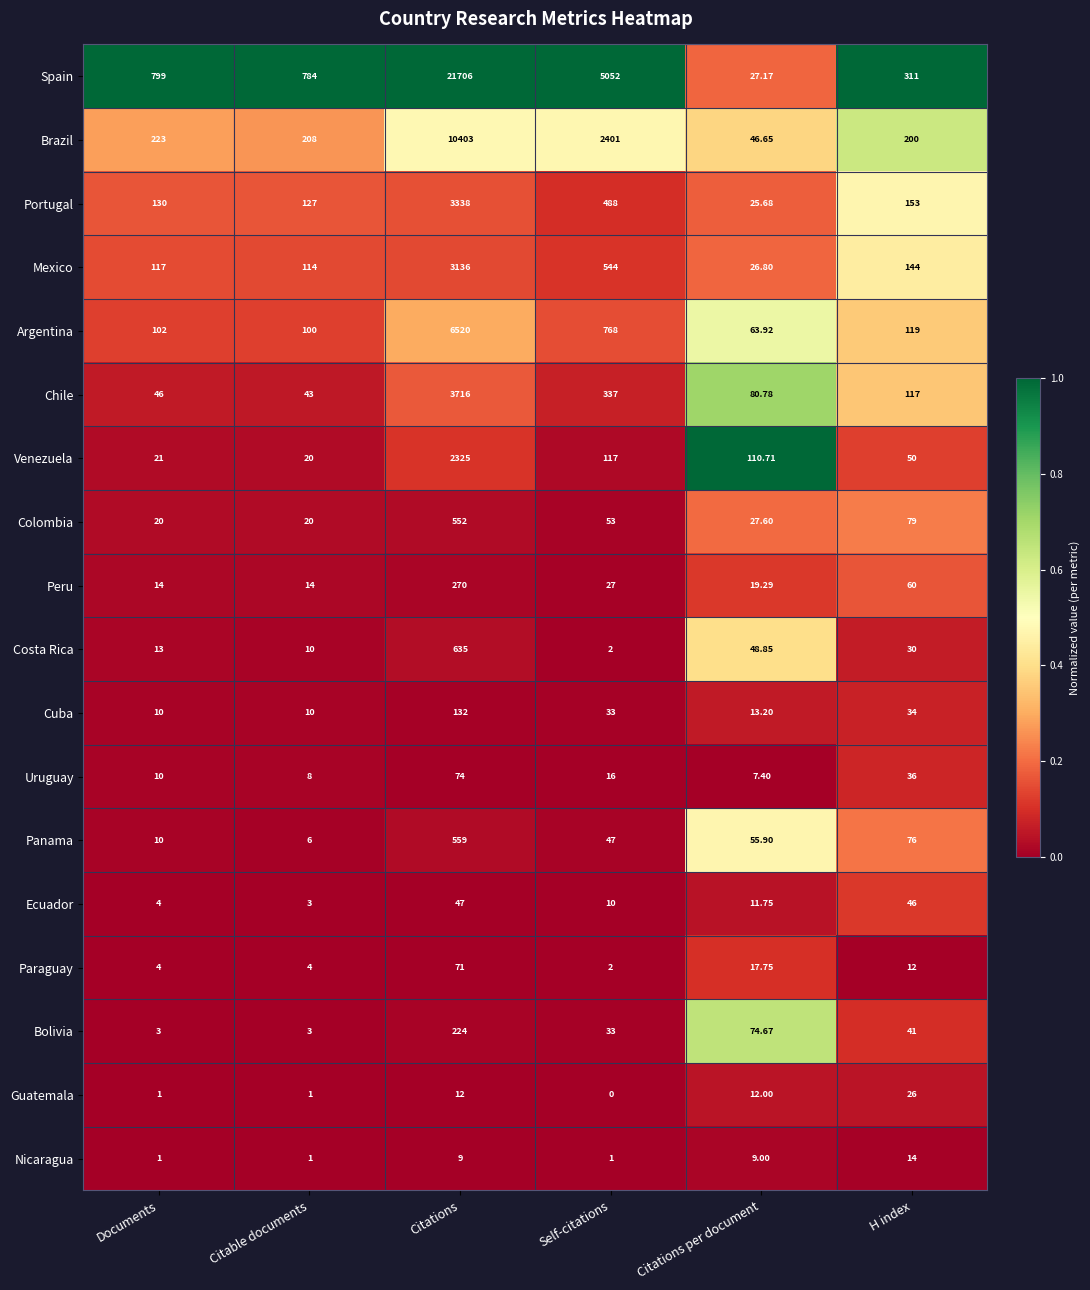

Which series has the widest spread of values?

Spain